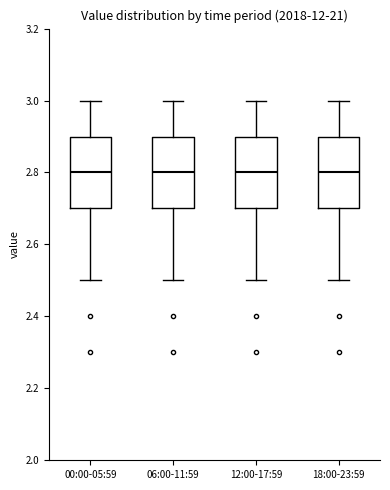

Where is the upper edge of the box for 06:00-11:59 on the y-axis? The values are not printed on the chart, so give them approximately, as read against the axis.

2.9